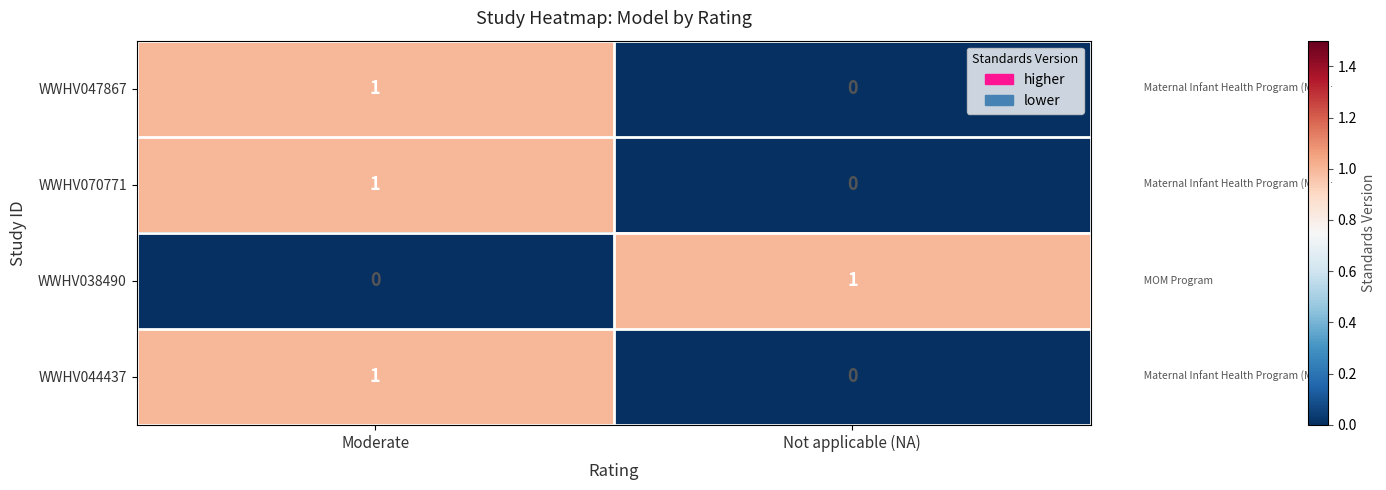

At which label does WWHV047867 reach its minimum?

Not applicable (NA)